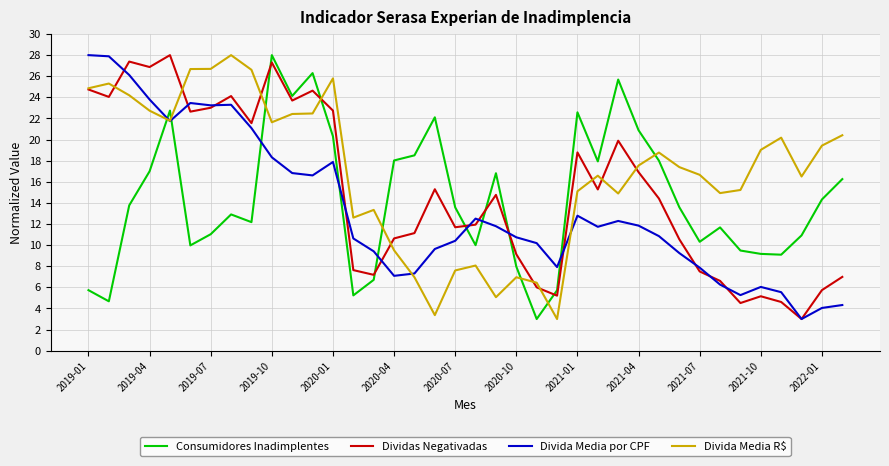

What is the highest value of the Divida Media por CPF series?

28.0